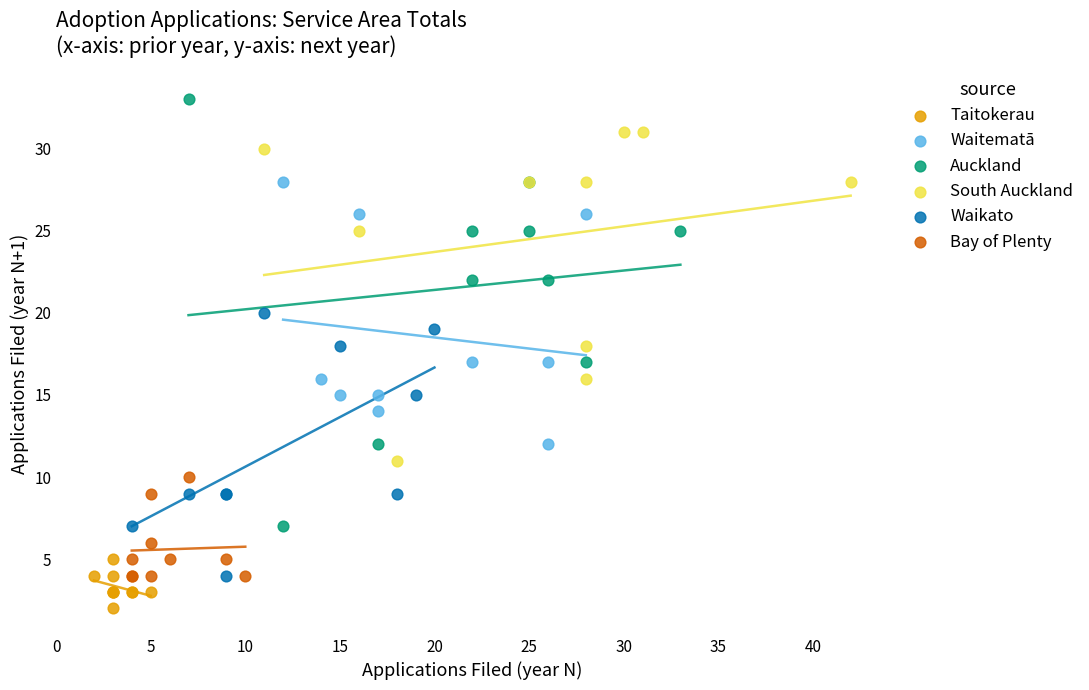

Which series contains the lowest Y value?

Taitokerau